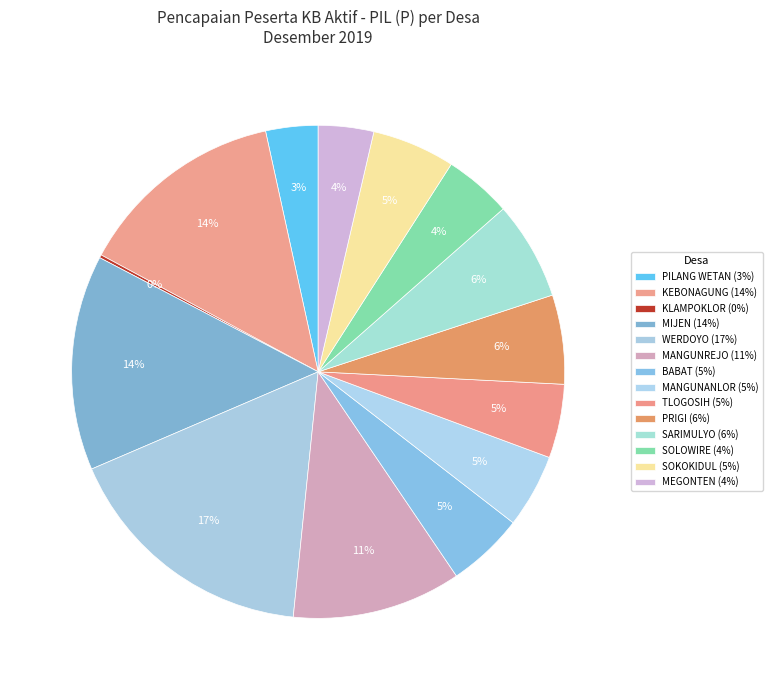

The MEGONTEN slice represents 13% of the pie. True or false?

False